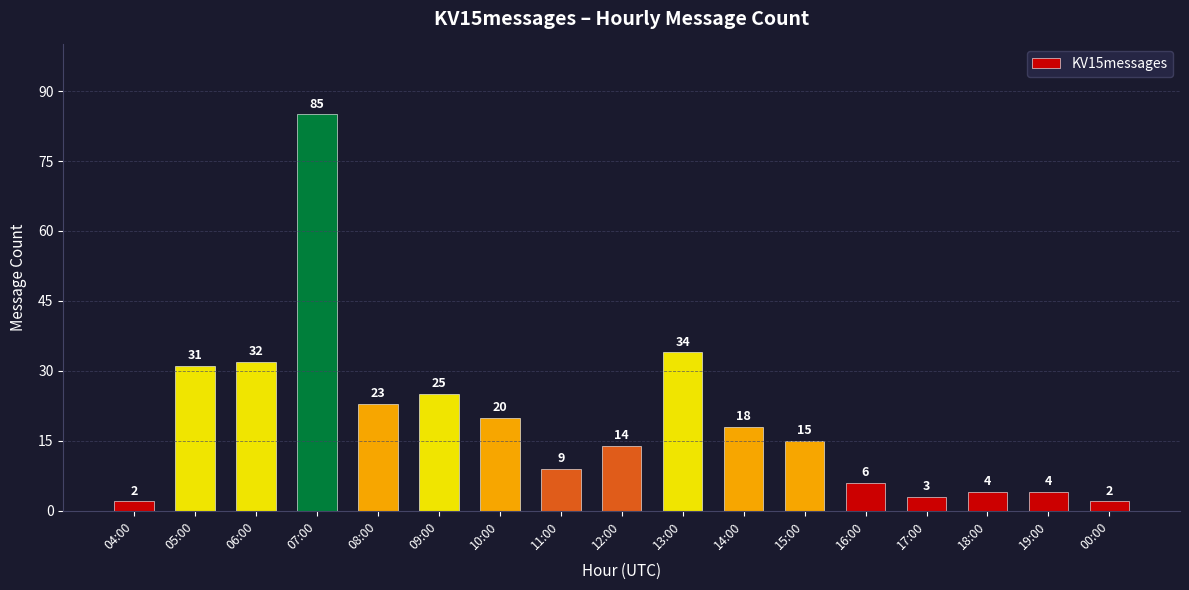

Count the number of data series in this chart.

1